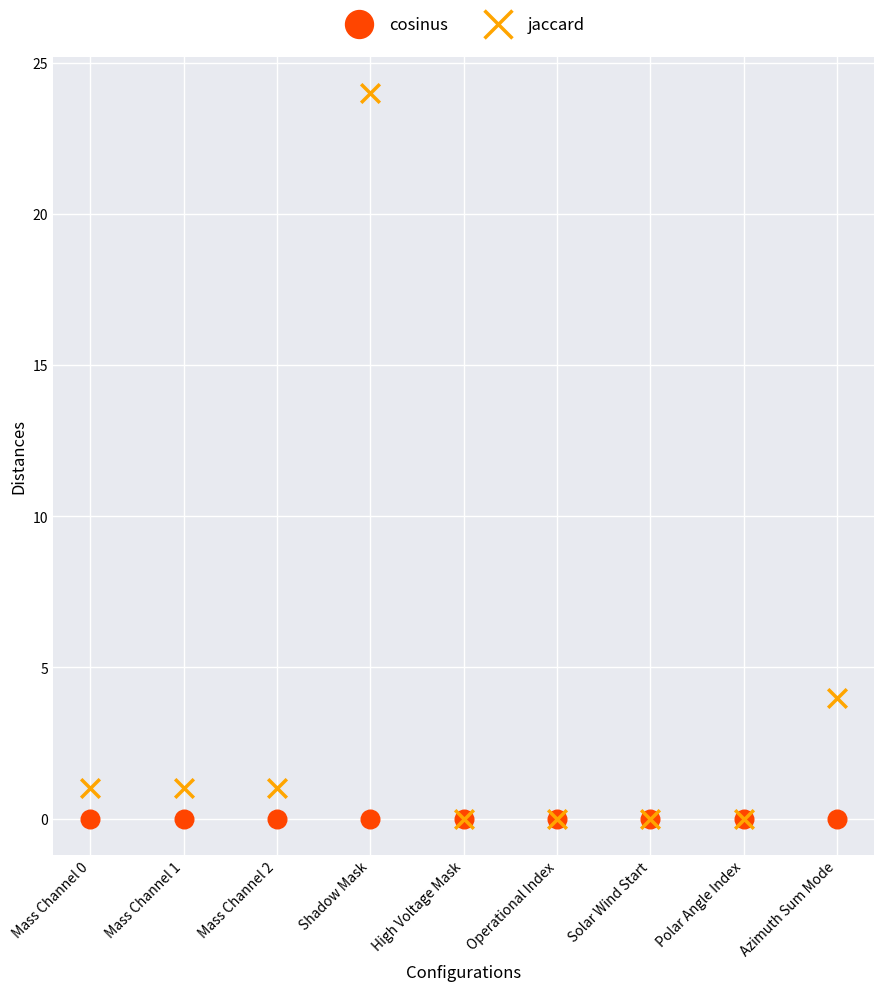

Across all series, what Y value is closest to 12?

4